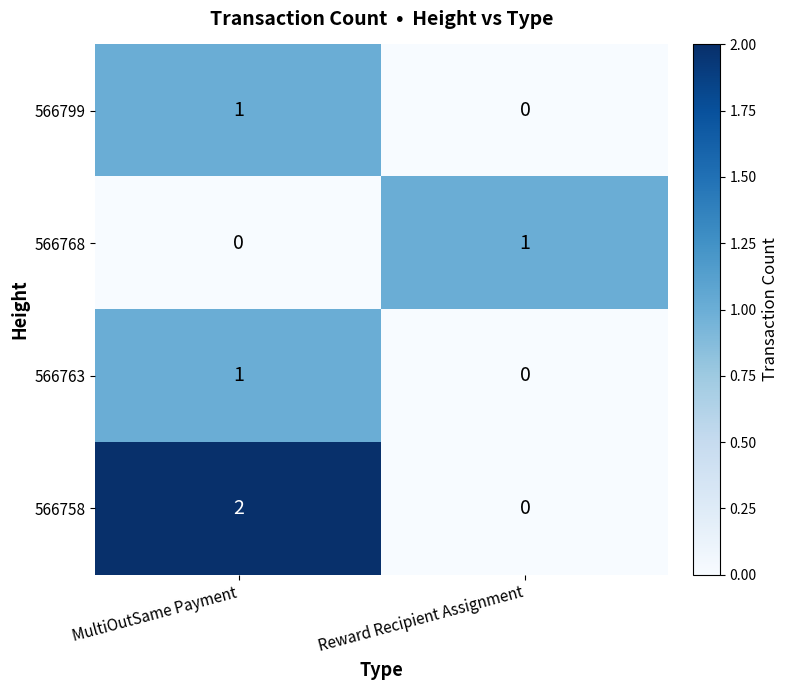

The value of 566763 at MultiOutSame Payment is 2. True or false?

False